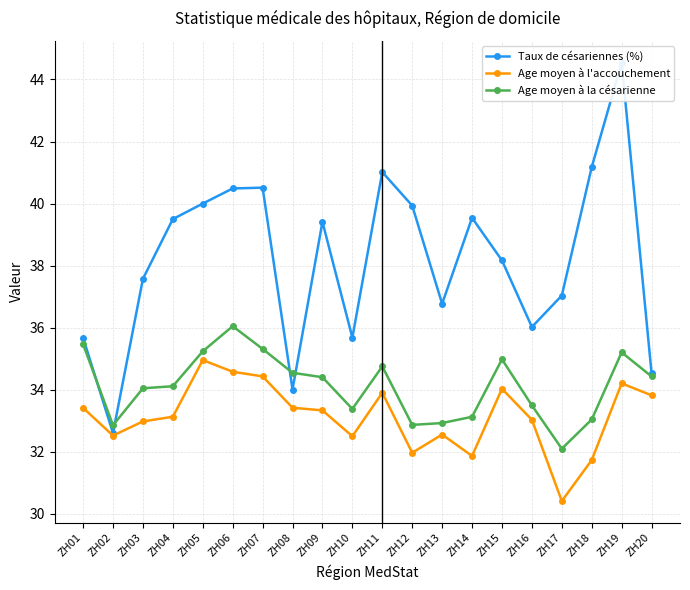

What are all the series names shown in the legend?

Taux de césariennes (%), Age moyen à l'accouchement, Age moyen à la césarienne